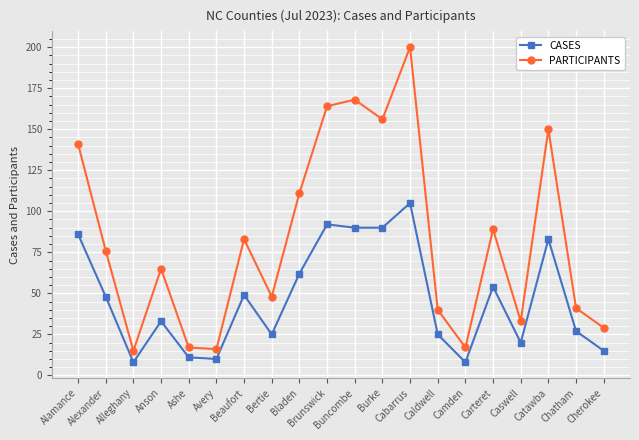

What is the difference between the CASES values at Carteret and Buncombe?

36